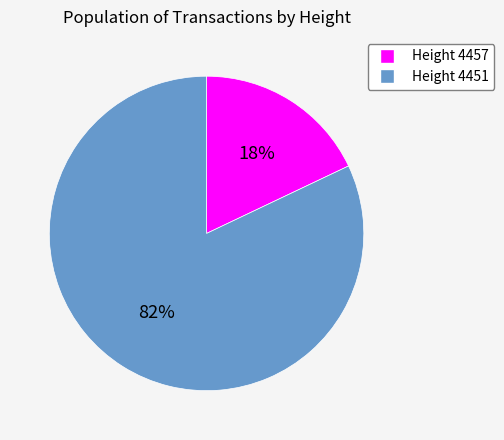

How many slices are in this pie chart?

2